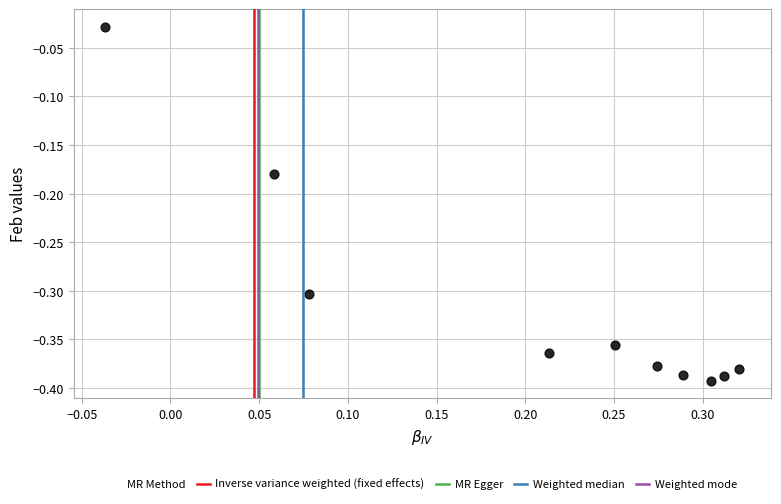

What is the average Y value?

-0.3